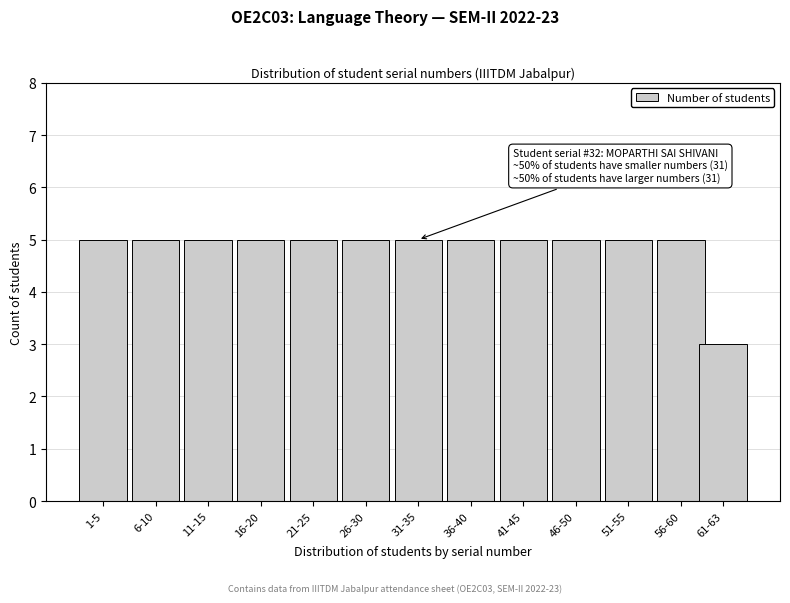

Reading right to left, transcribe all the data shown in this chart.

61-63=3	56-60=5	51-55=5	46-50=5	41-45=5	36-40=5	31-35=5	26-30=5	21-25=5	16-20=5	11-15=5	6-10=5	1-5=5